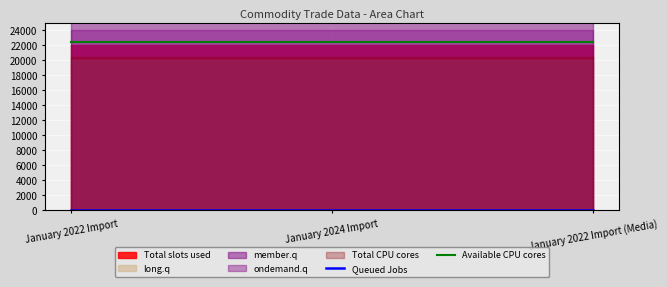

The value of Queued Jobs at January 2022 Import (Media) is 8.7. True or false?

False